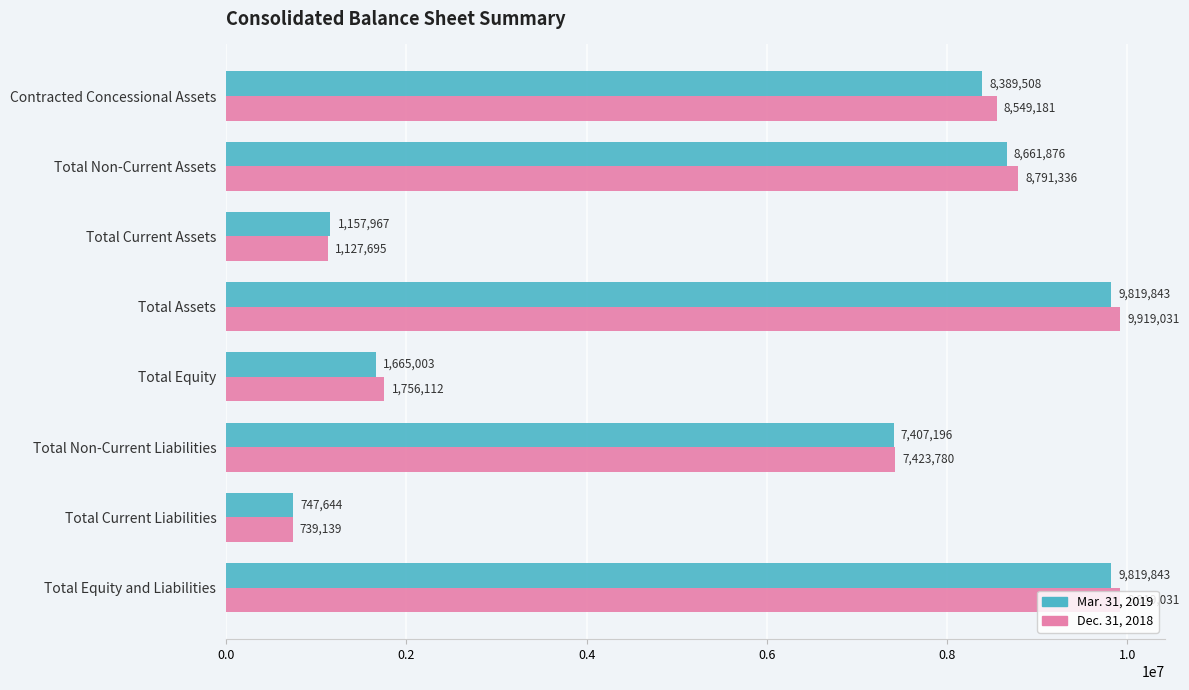

Is it true that Dec. 31, 2018 equals 1108705 at Total Current Liabilities?

False